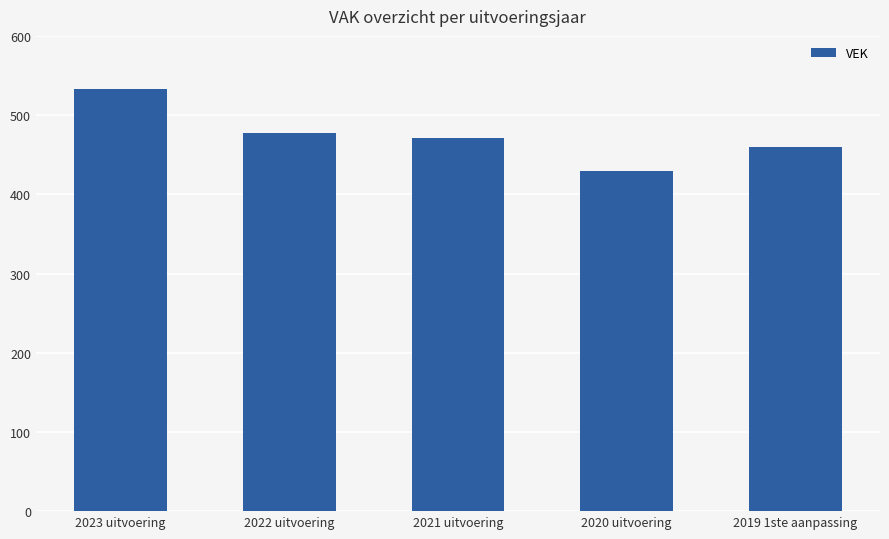

The chart shows a value of 216 at 2022 uitvoering. True or false?

False